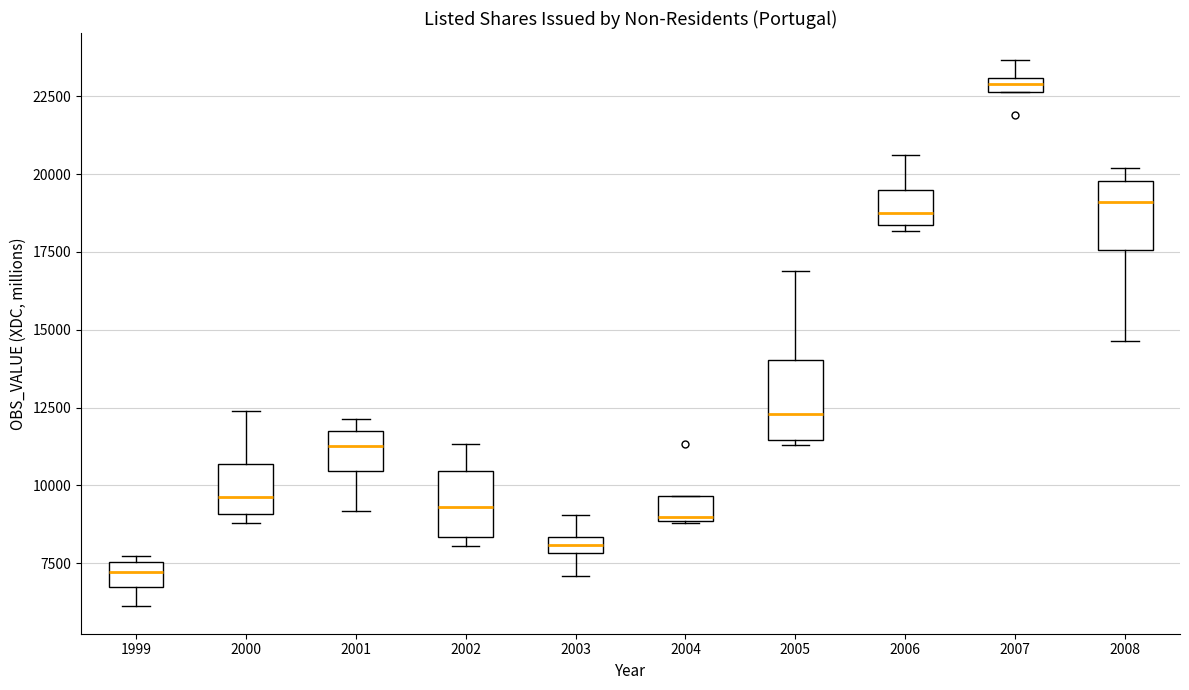

Which box's median line is the highest?

2007